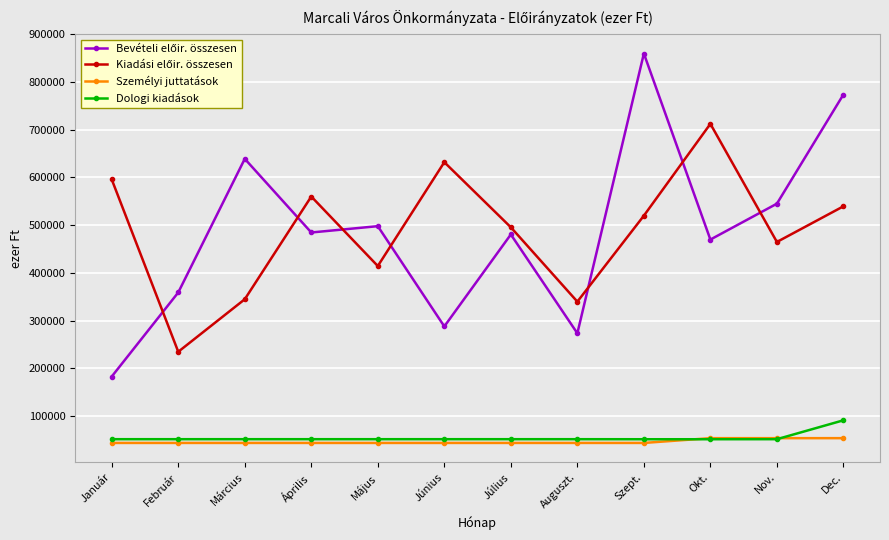

At how many categories does at least one series exceed 76125?

12